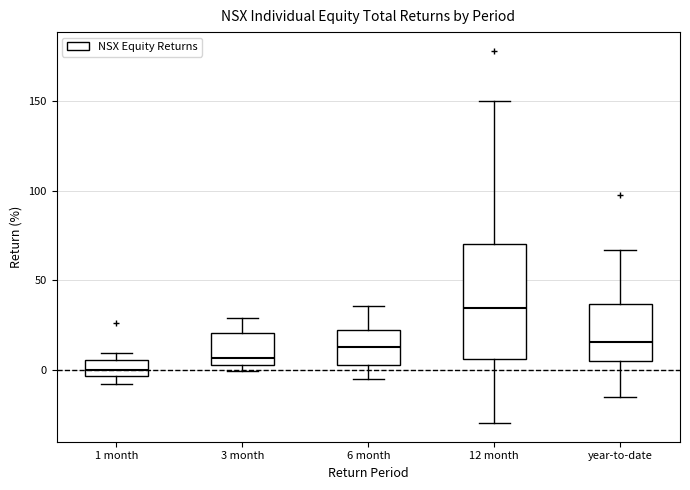

Reading left to right, transcribe this box plot: for each box, give where its median line is, the range the box spans, and where its two whiskers end, as read against the y-axis. The values are not printed on the chart, so give them approximately, as read against the axis.

1 month: median 0, box -5 to 5, whiskers -10 to 10
3 month: median 5, box 0 to 20, whiskers 0 (just below the box's lower edge) to 30
6 month: median 15, box 5 to 20, whiskers -5 to 35
12 month: median 35, box 5 to 70, whiskers -30 to 150
year-to-date: median 15, box 5 to 35, whiskers -15 to 65